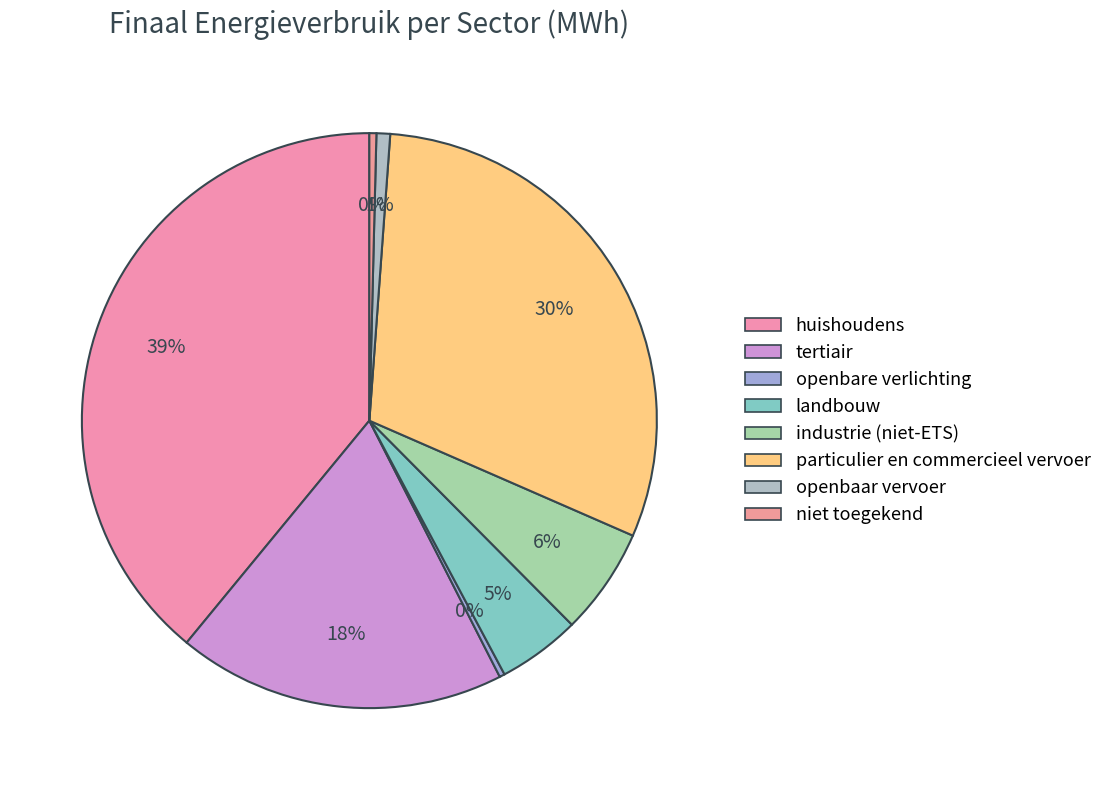

Count the number of slices in the pie.

8